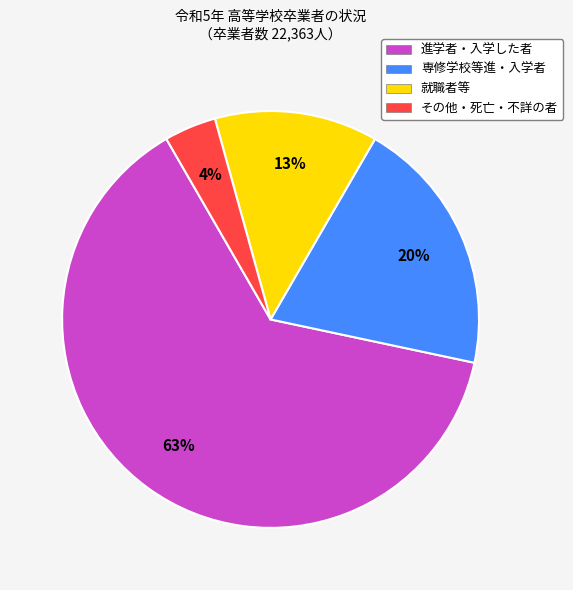

Does any single category account for the majority?

Yes